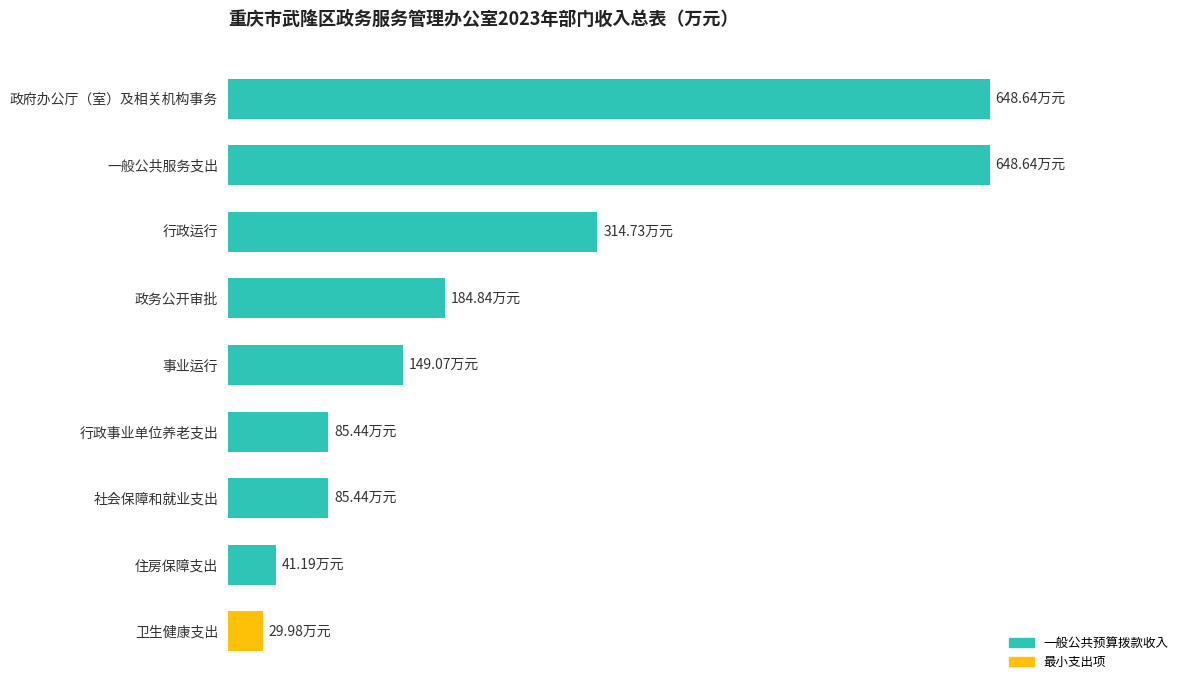

Does the chart contain any negative values?

No